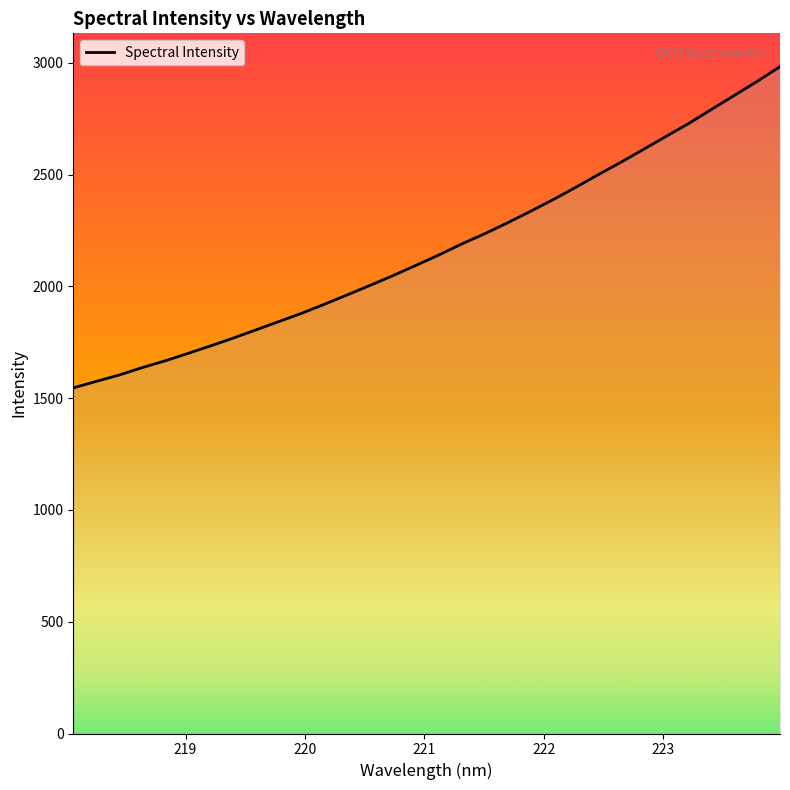

What is the minimum value shown in the chart?

1546.0